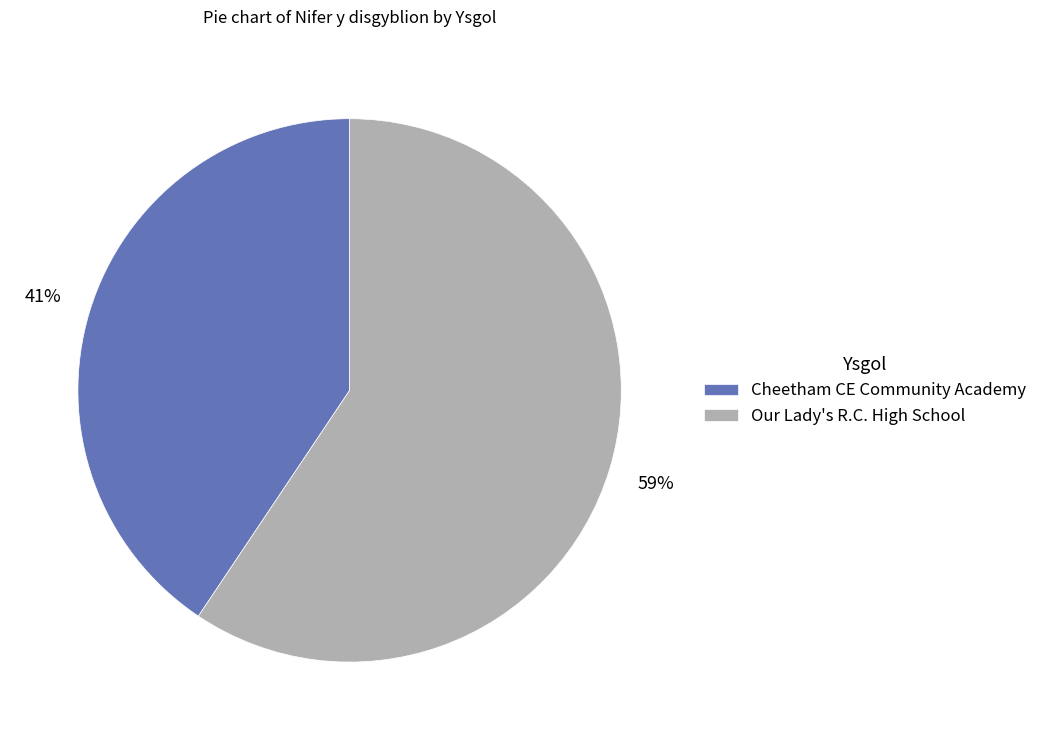

Count the number of slices in the pie.

2